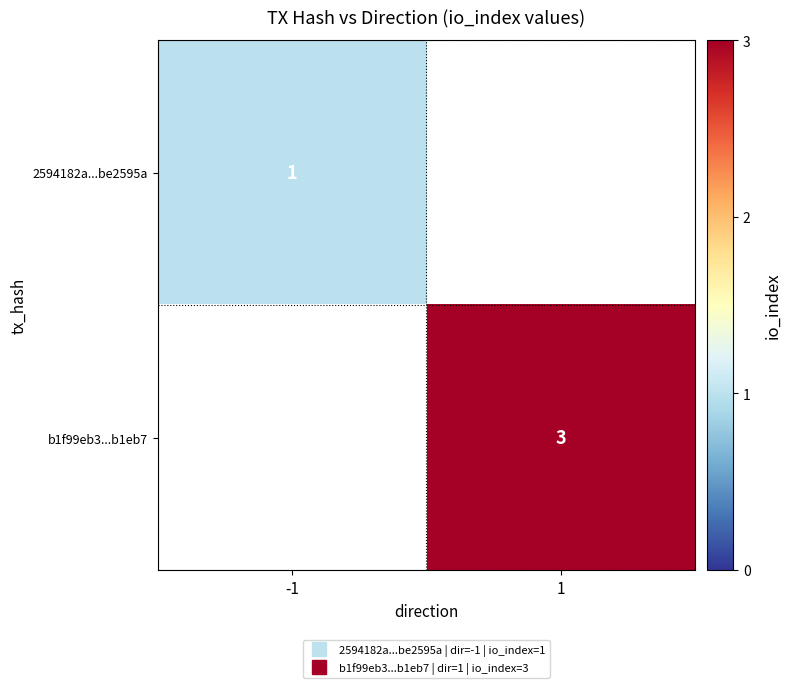

What is the maximum value shown in the chart?

3.0